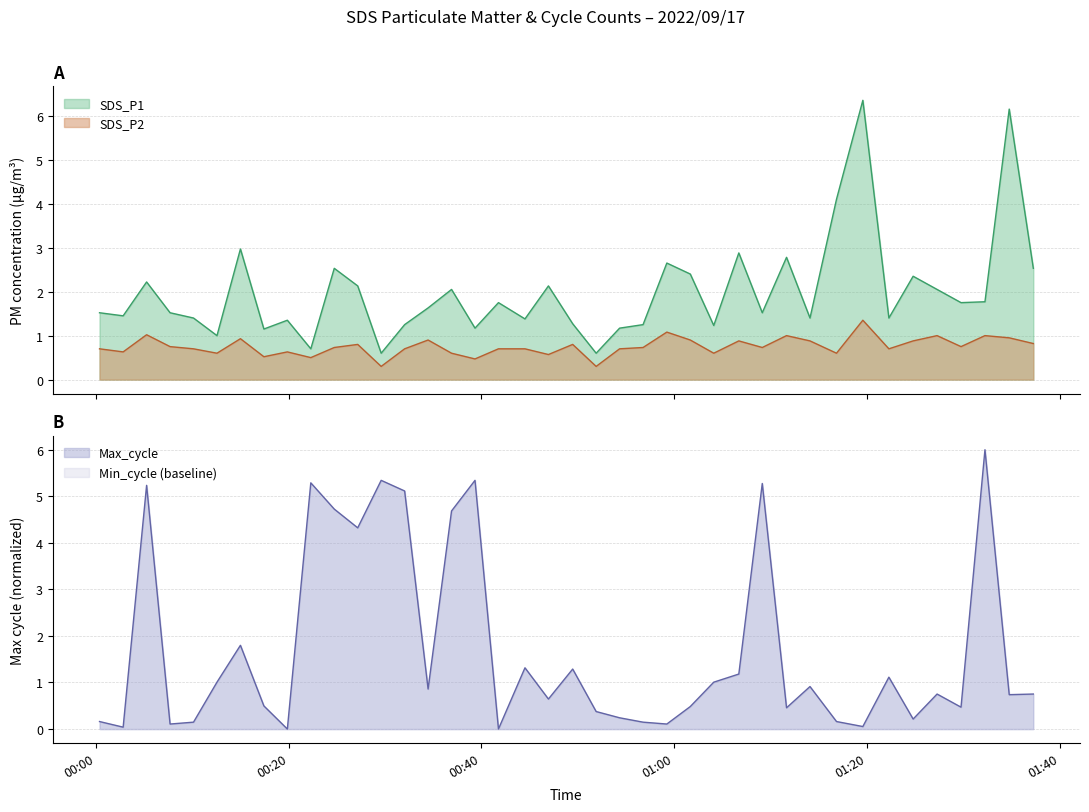

What is the smallest value displayed?

0.3